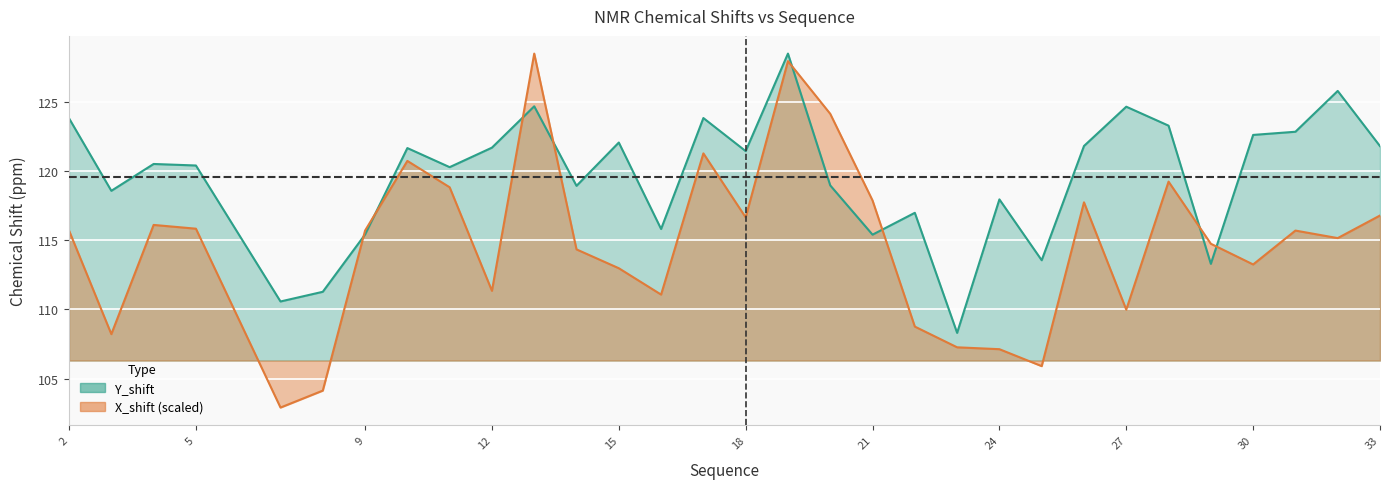

What is the difference between the maximum and second lowest values in the Y_shift series?

17.9